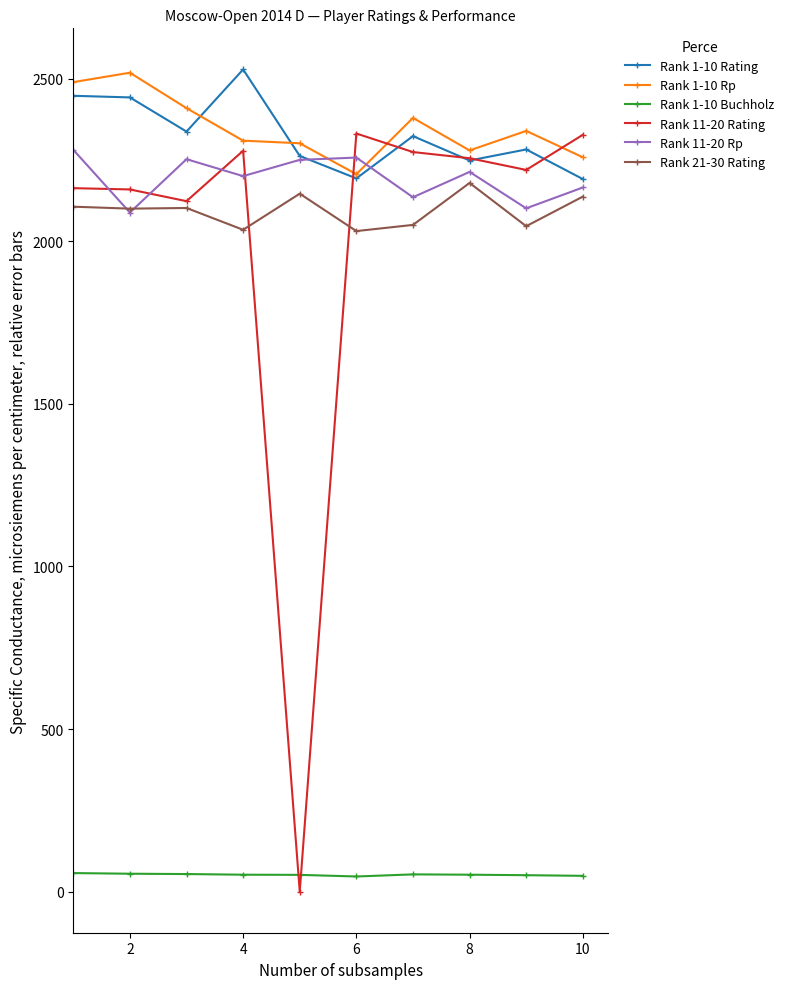

What is the difference between the second highest and minimum values in the Rank 11-20 Rating series?

2327.0